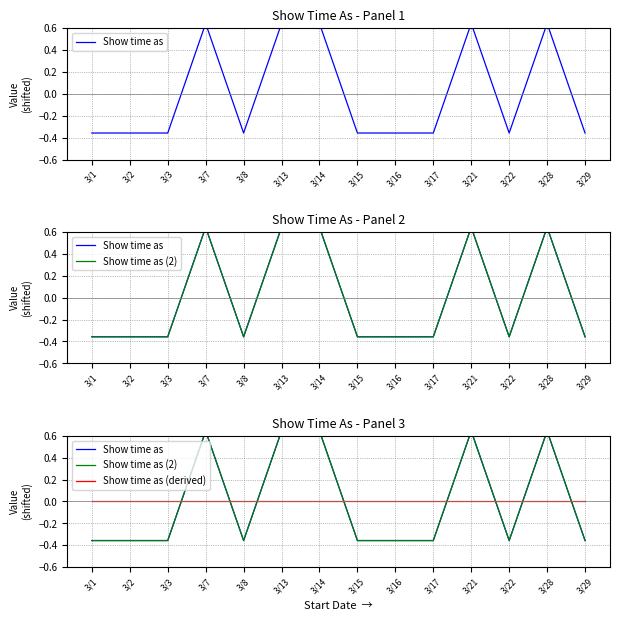

What is the highest value of the Show time as (2) series?

0.6